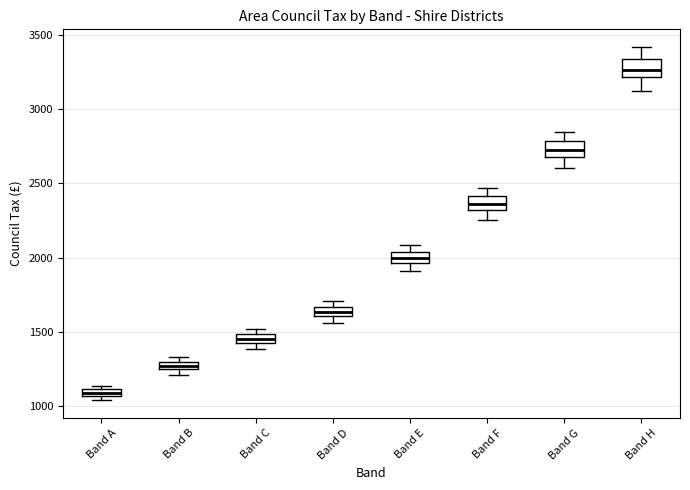

Which box has the highest median line?

Band H